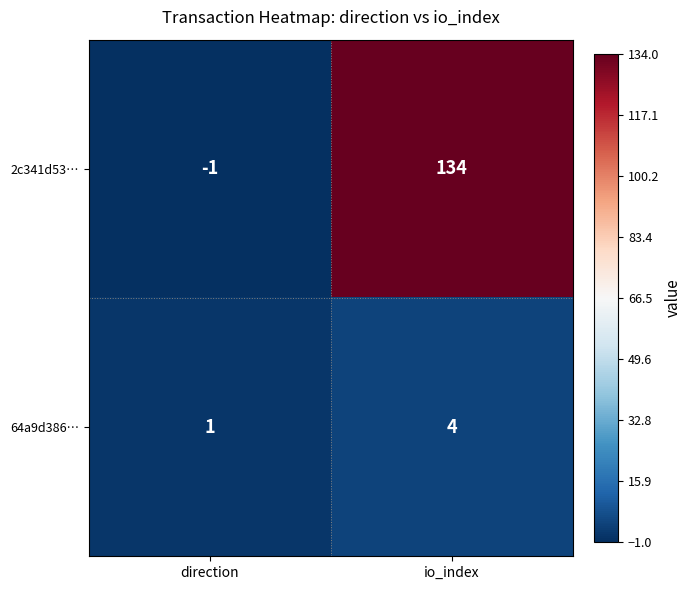

Which series has the largest range (max minus min)?

2c341d53…